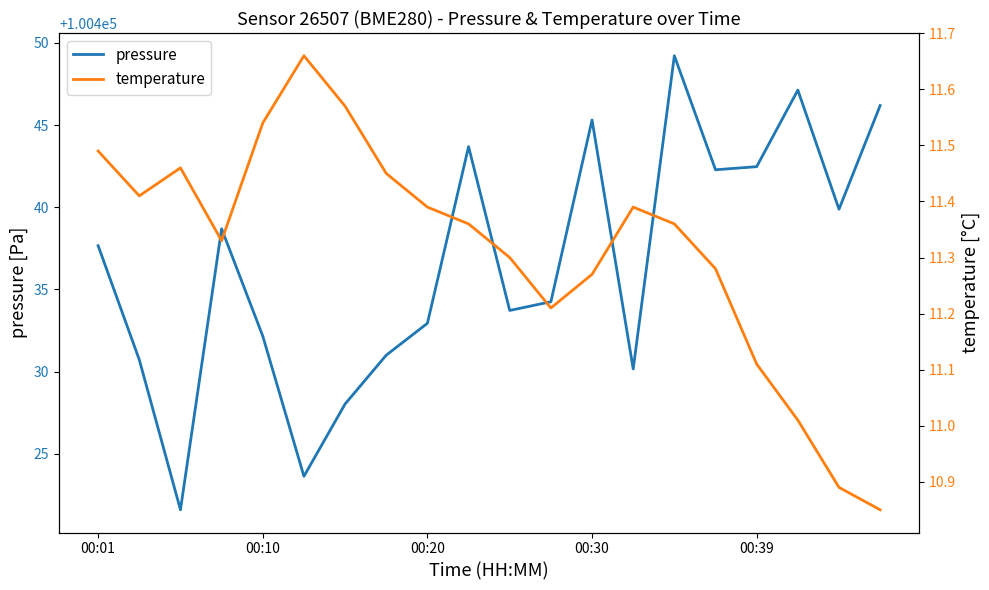

Between 00:01 and 6, which series saw the biggest shift?

pressure